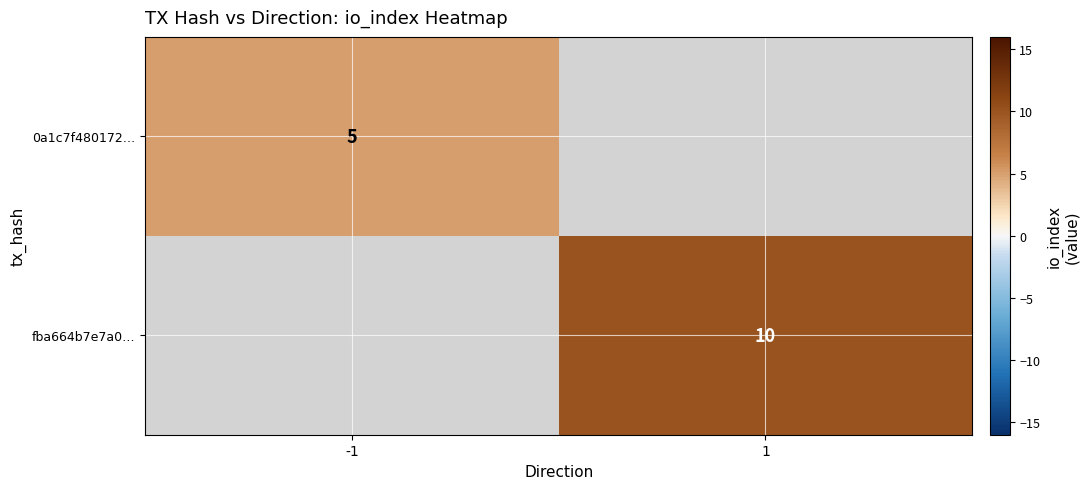

True or false: 0a1c7f480172… has a value of 8 at -1.

False